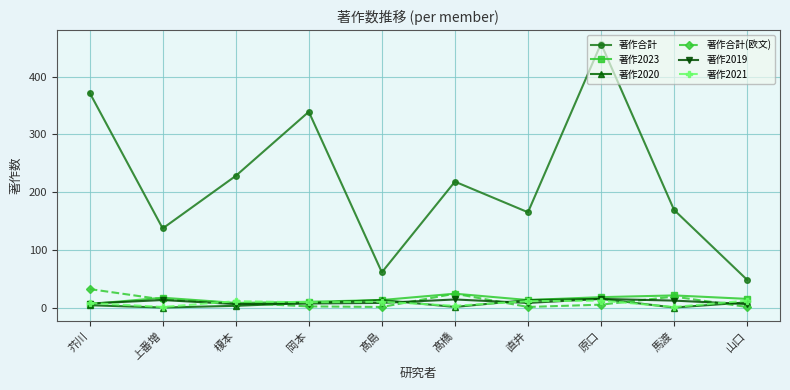

True or false: 著作2021 and 著作合計 intersect in this chart.

False